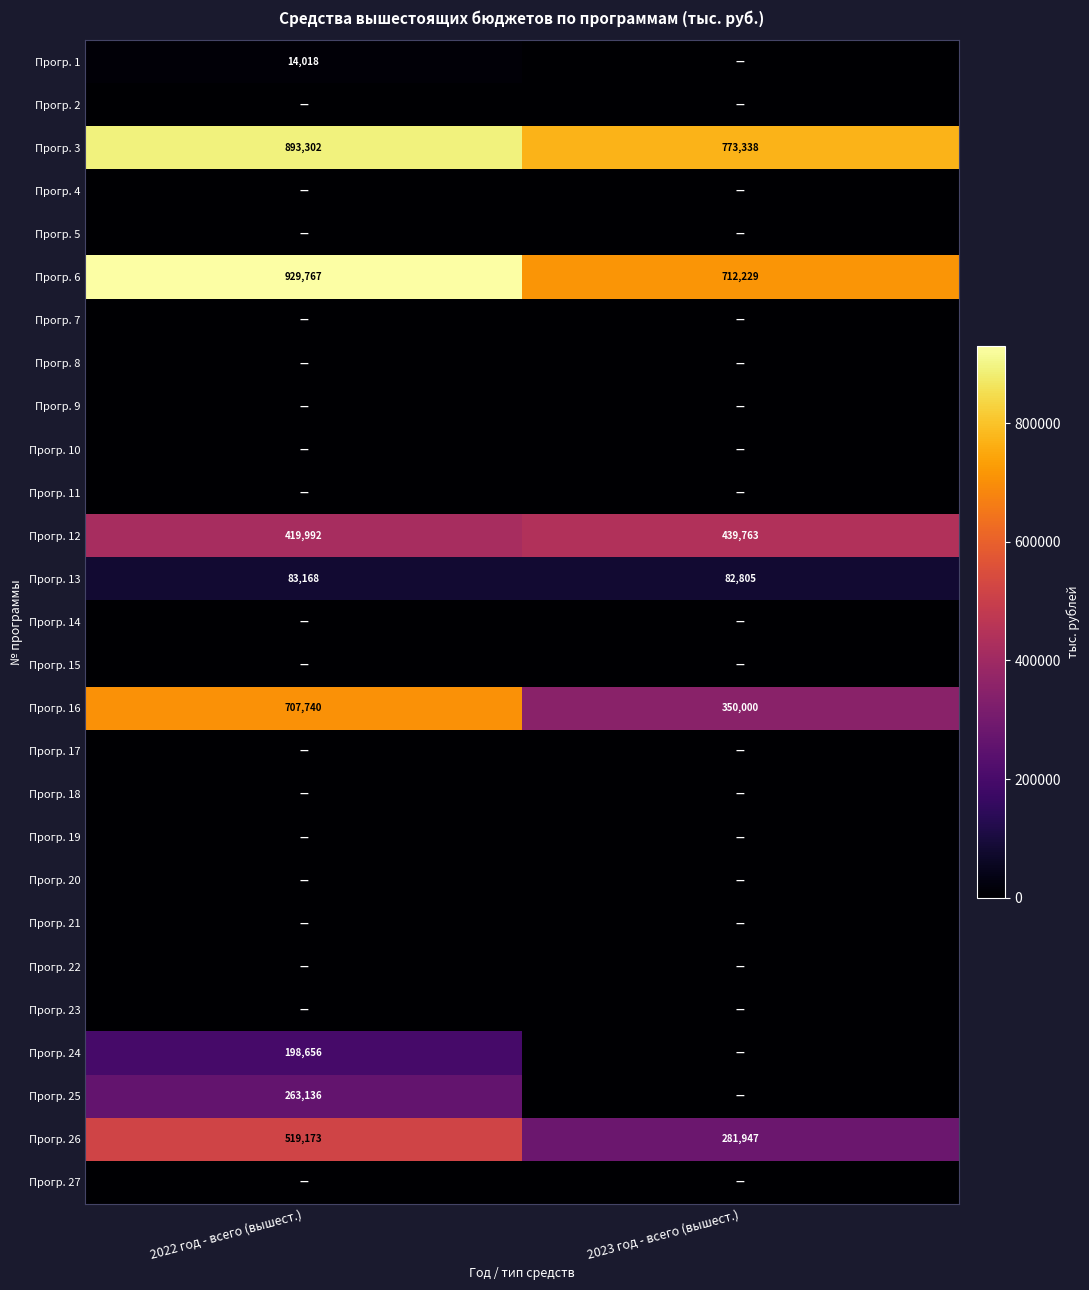

The Прогр. 3 series shows 893302 at 2022 год - всего (вышест.). True or false?

True